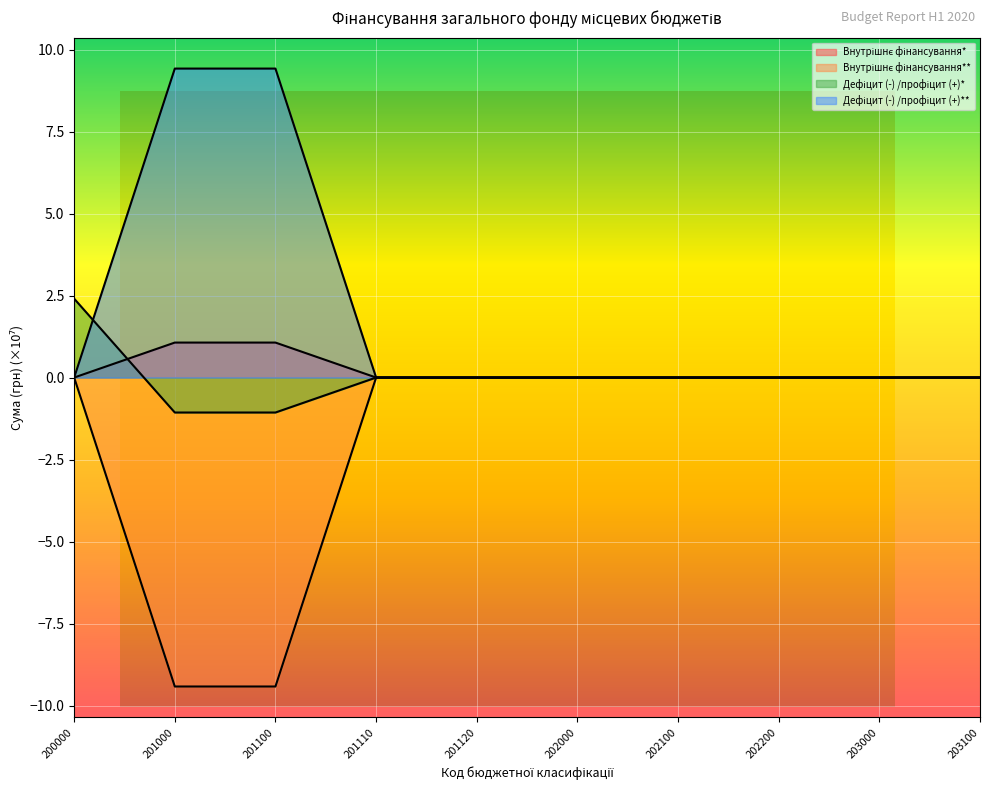

Reading left to right, transcribe all the data shown in this chart.

Внутрішнє фінансування*: 200000=0.0	201000=1.1	201100=1.1	201110=0.0	201120=0.0	202000=0.0	202100=0.0	202200=0.0	203000=0.0	203100=0.0
Внутрішнє фінансування**: 200000=0.0	201000=-9.4	201100=-9.4	201110=0.0	201120=0.0	202000=0.0	202100=0.0	202200=0.0	203000=0.0	203100=0.0
Дефіцит (-) /профіцит (+)*: 200000=2.4	201000=-1.1	201100=-1.1	201110=0.0	201120=0.0	202000=0.0	202100=0.0	202200=0.0	203000=0.0	203100=0.0
Дефіцит (-) /профіцит (+)**: 200000=0.0	201000=9.4	201100=9.4	201110=0.0	201120=0.0	202000=0.0	202100=0.0	202200=0.0	203000=0.0	203100=0.0